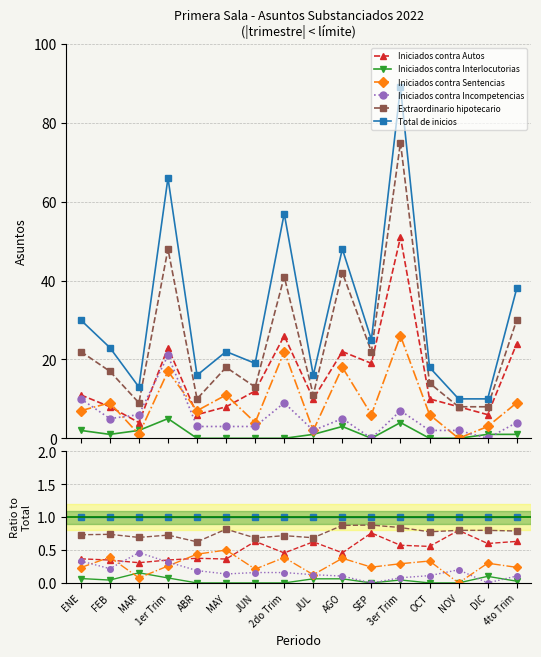

What is the maximum value for Iniciados contra Sentencias?

0.5